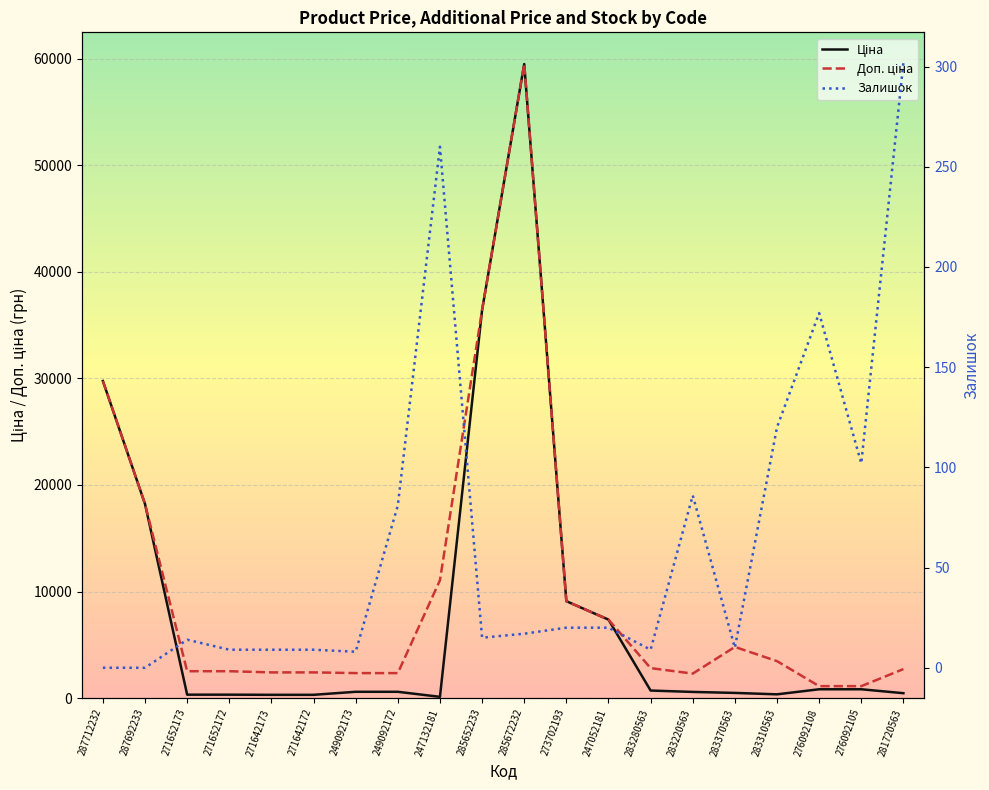

What are all the series names shown in the legend?

Ціна, Доп. ціна, Залишок